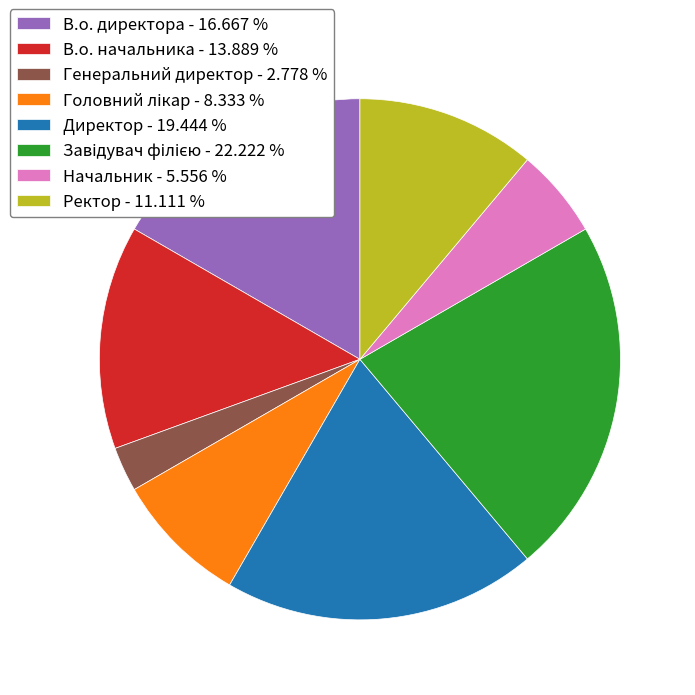

Combined, do Ректор - 11.111 % and В.о. директора - 16.667 % account for over 50%?

No